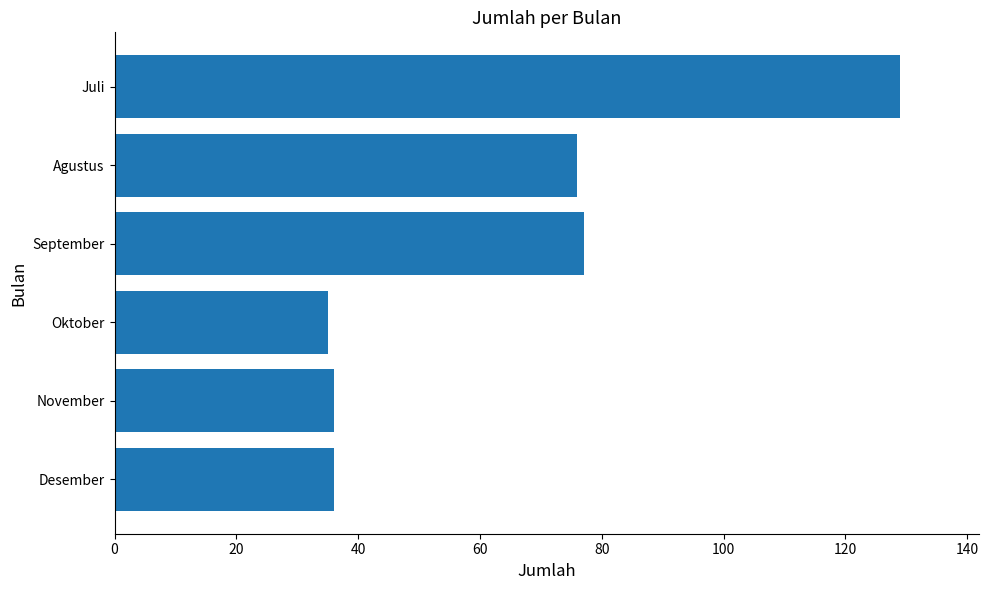

Does the chart contain any negative values?

No